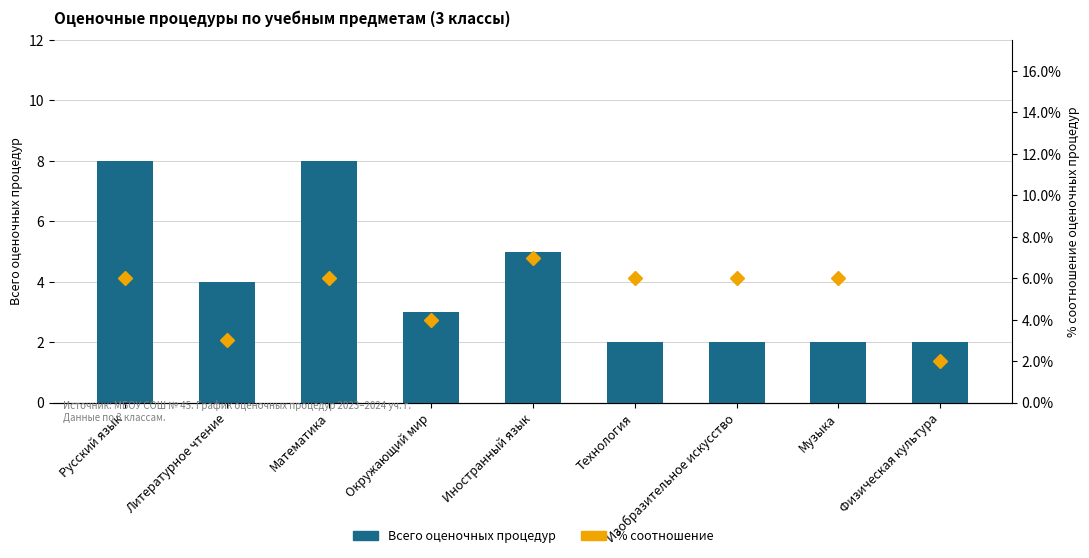

At which label does % соотношение reach its peak?

Иностранный язык